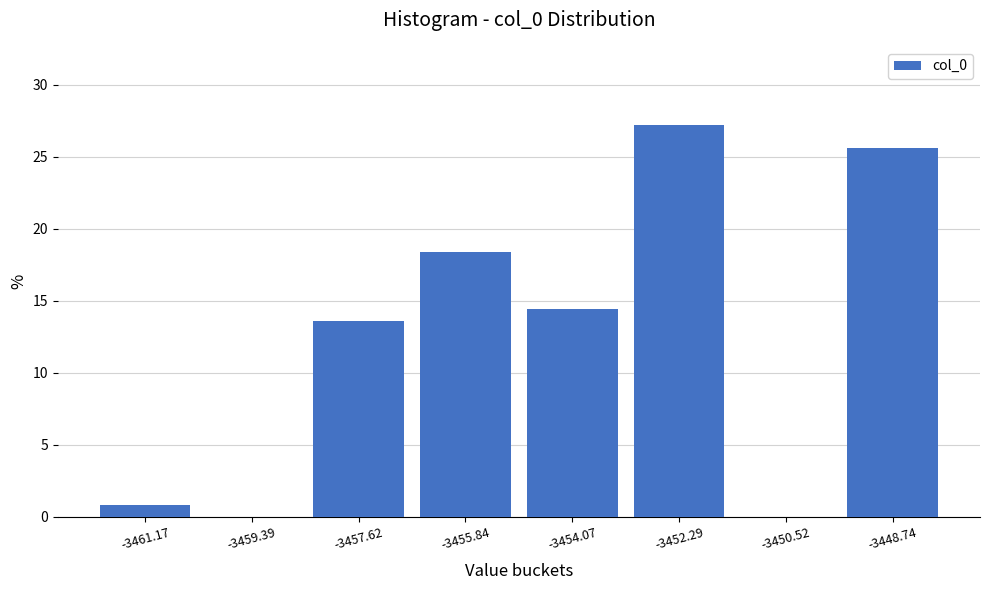

Reading left to right, list all the values displayed in this chart.

-3461.17=0.8	-3459.39=0.0	-3457.62=13.6	-3455.84=18.4	-3454.07=14.4	-3452.29=27.2	-3450.52=0.0	-3448.74=25.6